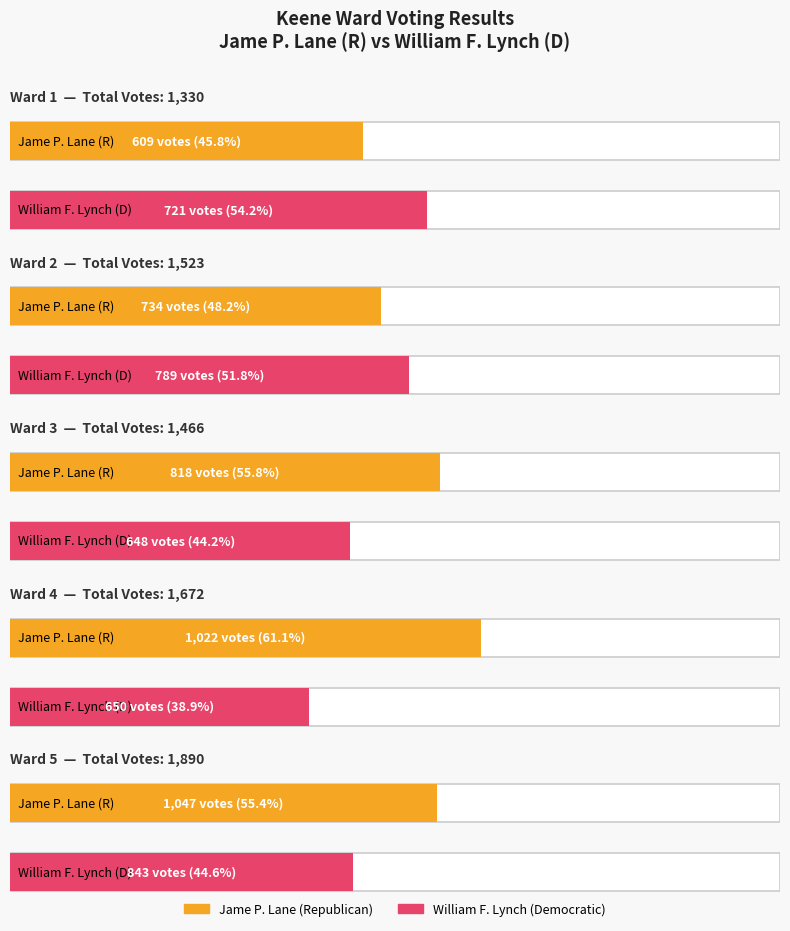

How many bars are there in each group?

2